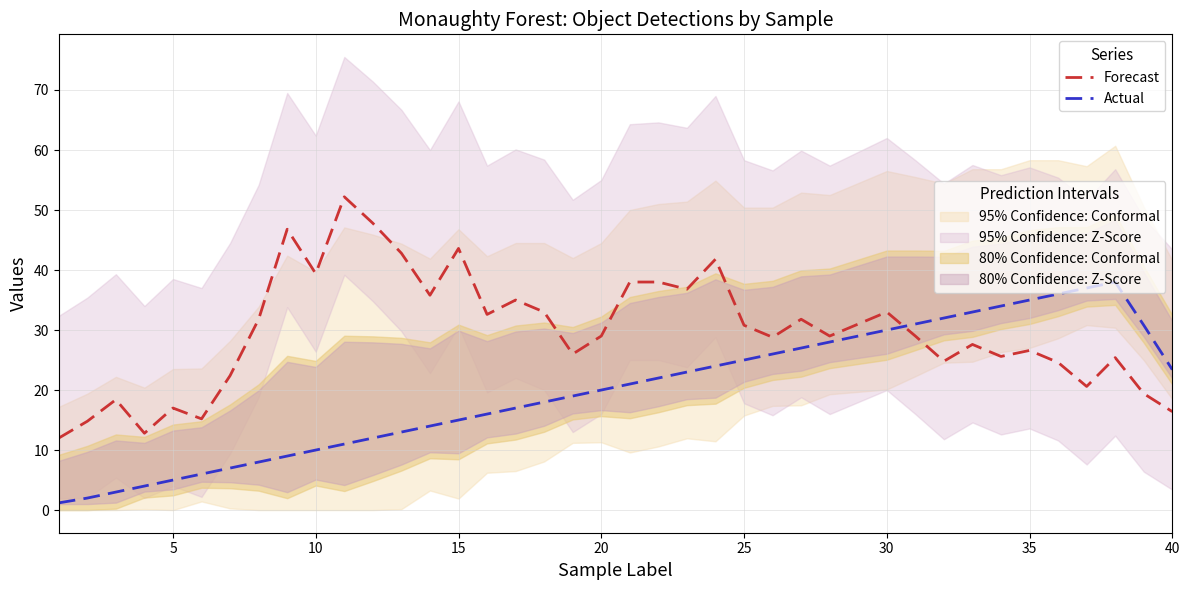

What is the difference between the maximum and minimum values in the Forecast series?

40.2